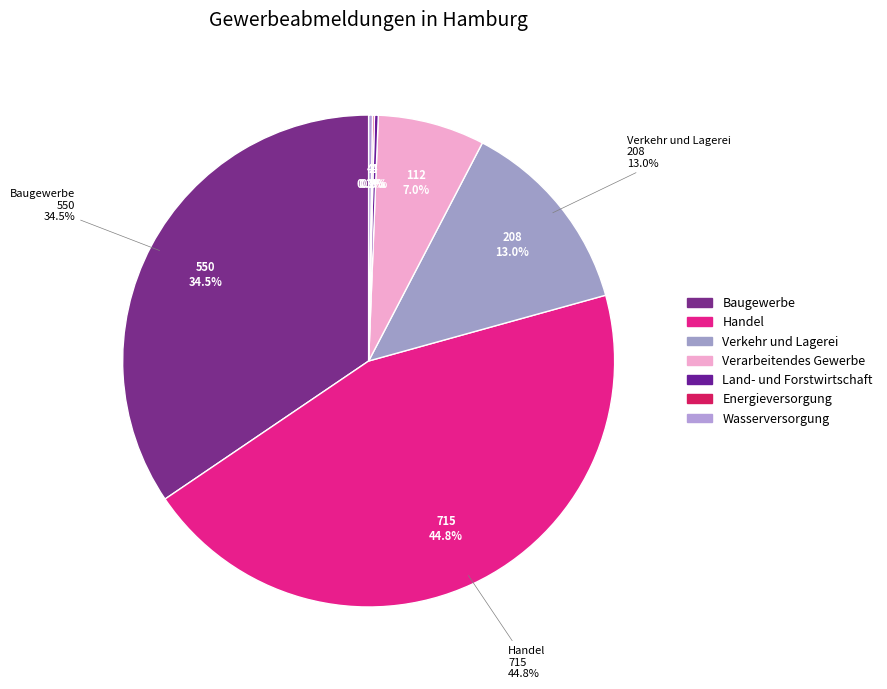

True or false: Handel; Instandhaltung und Reparatur accounts for 45% of the total.

True